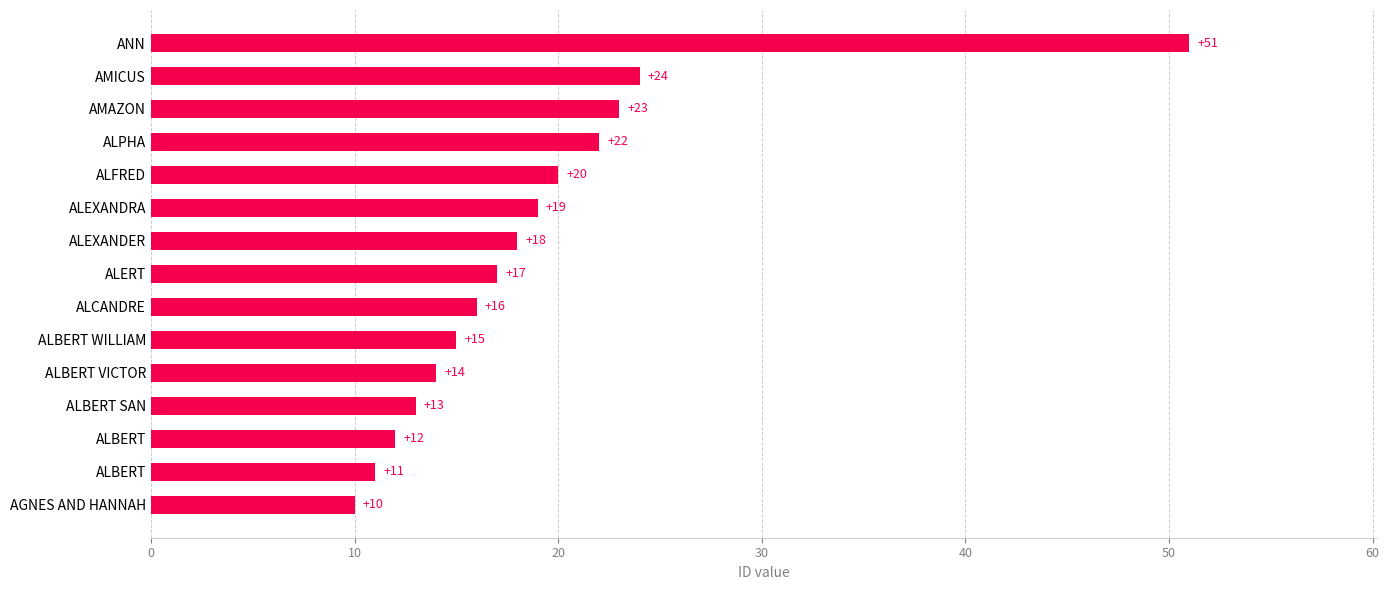

Are the bars grouped side by side (vs. stacked)?

No